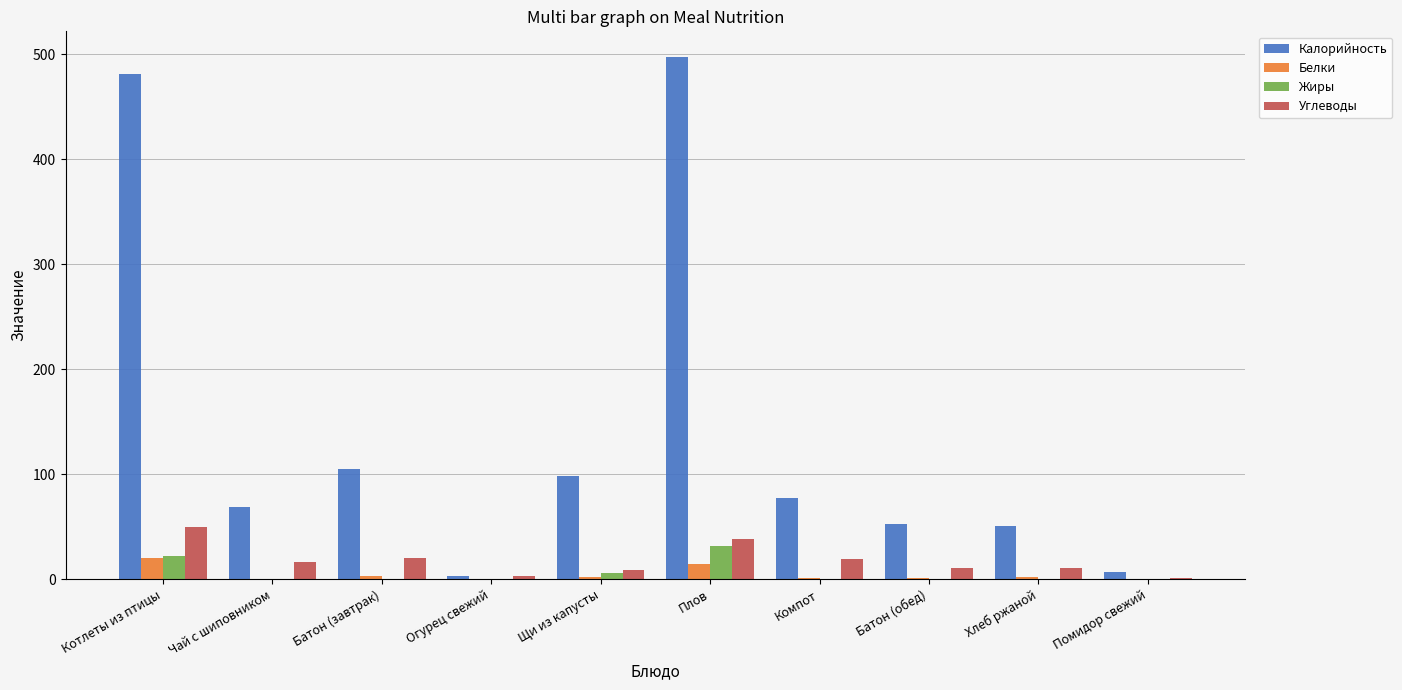

The Калорийность series shows 98.0 at Щи из капусты. True or false?

True